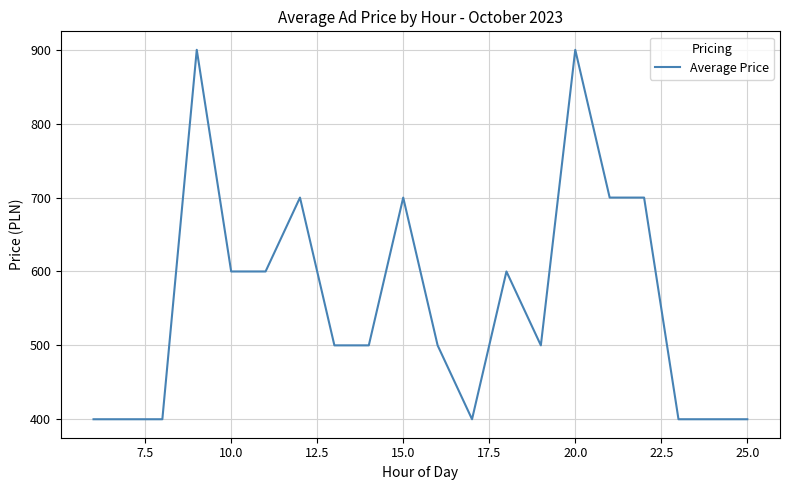

What is the maximum value shown in the chart?

900